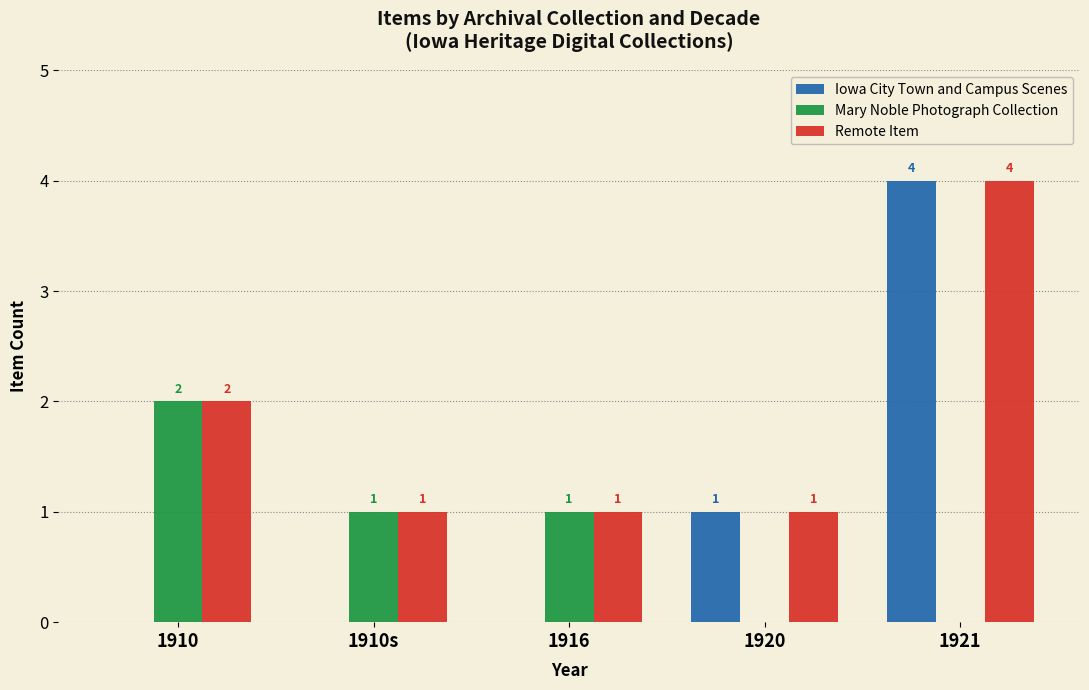

What is the sum of all Iowa City Town and Campus Scenes values?

5